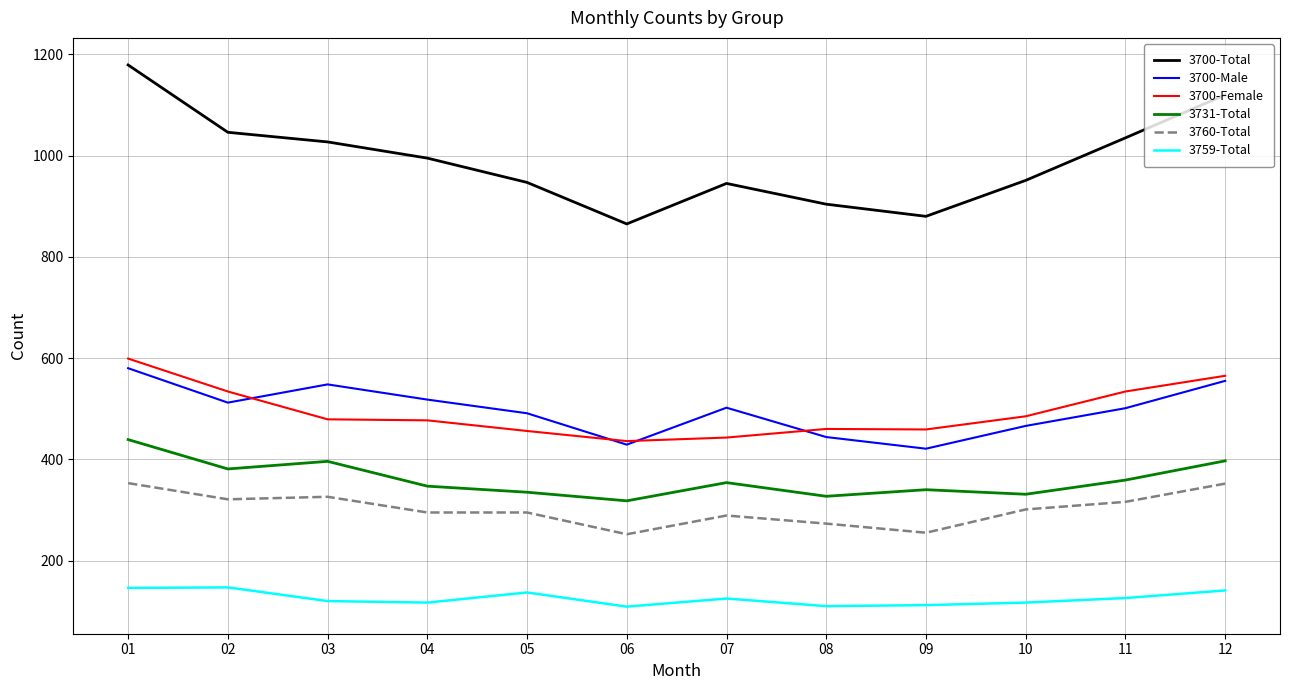

What is the total value across all series at 12?

3130